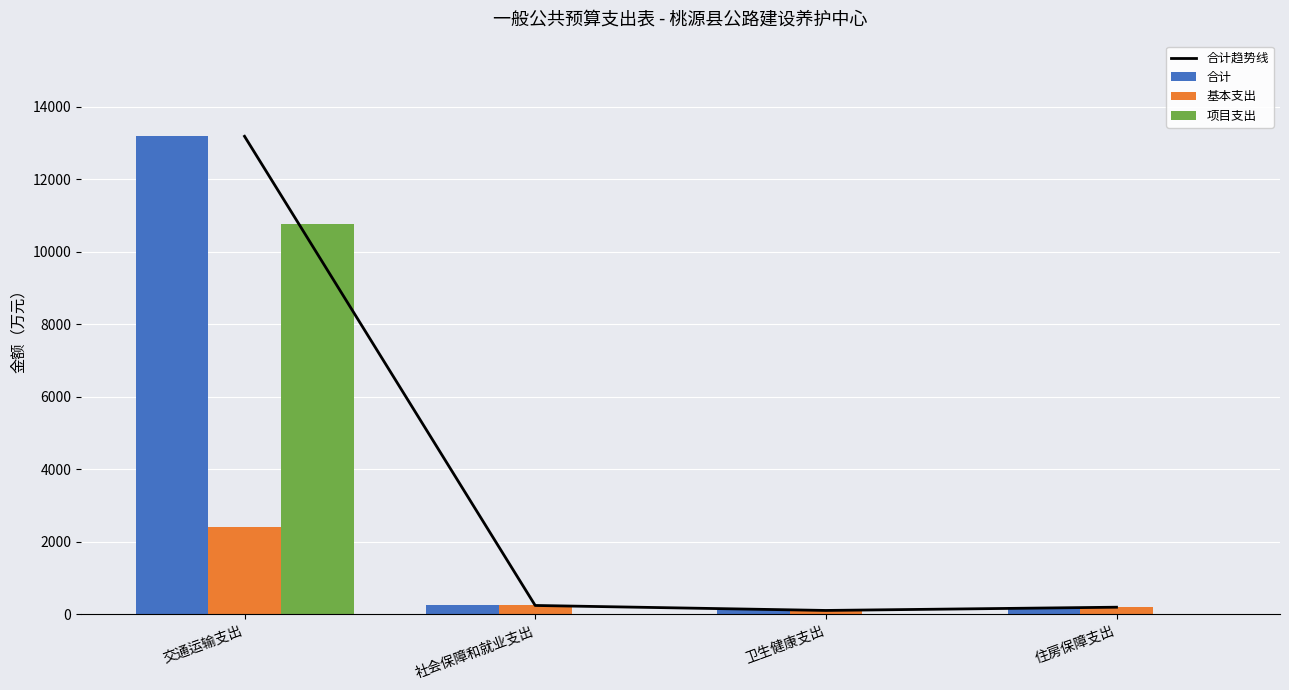

What is the average value of the 基本支出 series?

742.2